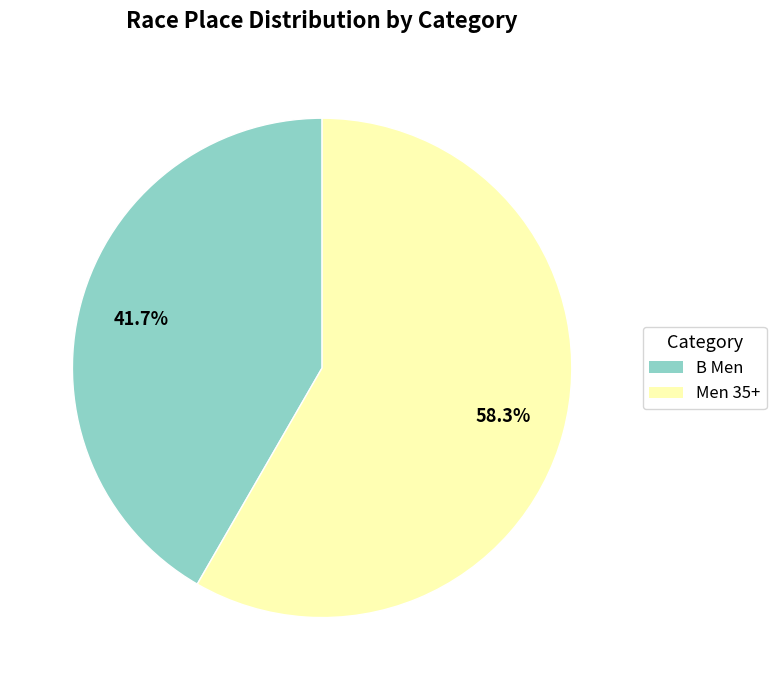

How many slices are in this pie chart?

2